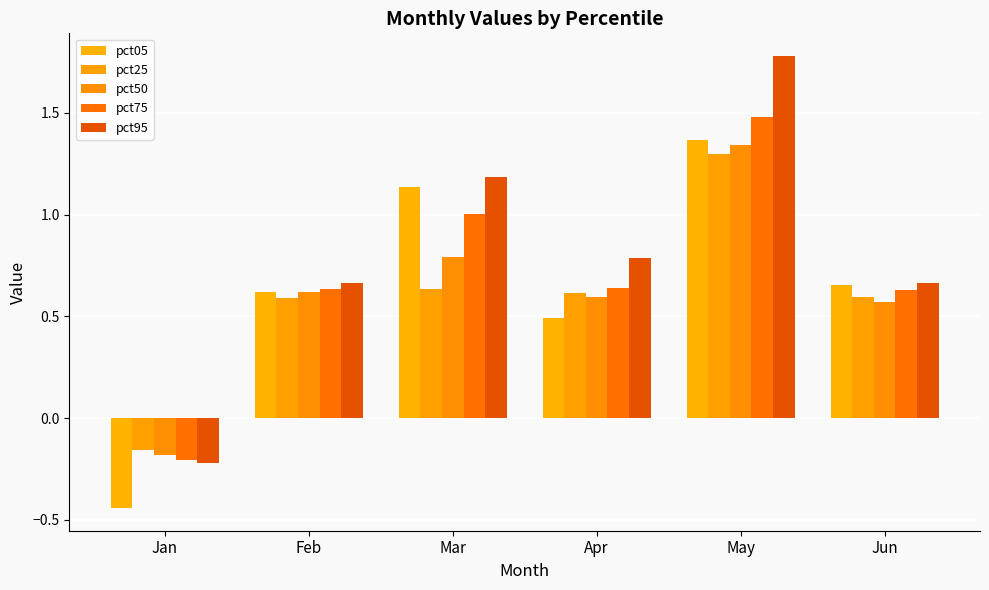

How many values in pct25 are below zero?

1